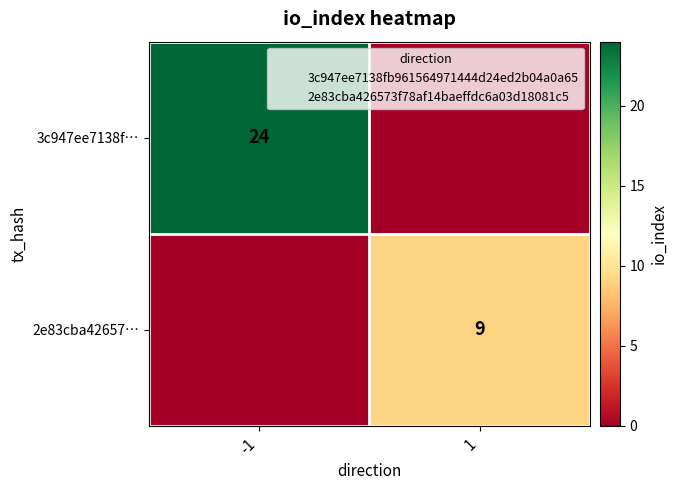

Which label corresponds to the smallest value in the chart?

1